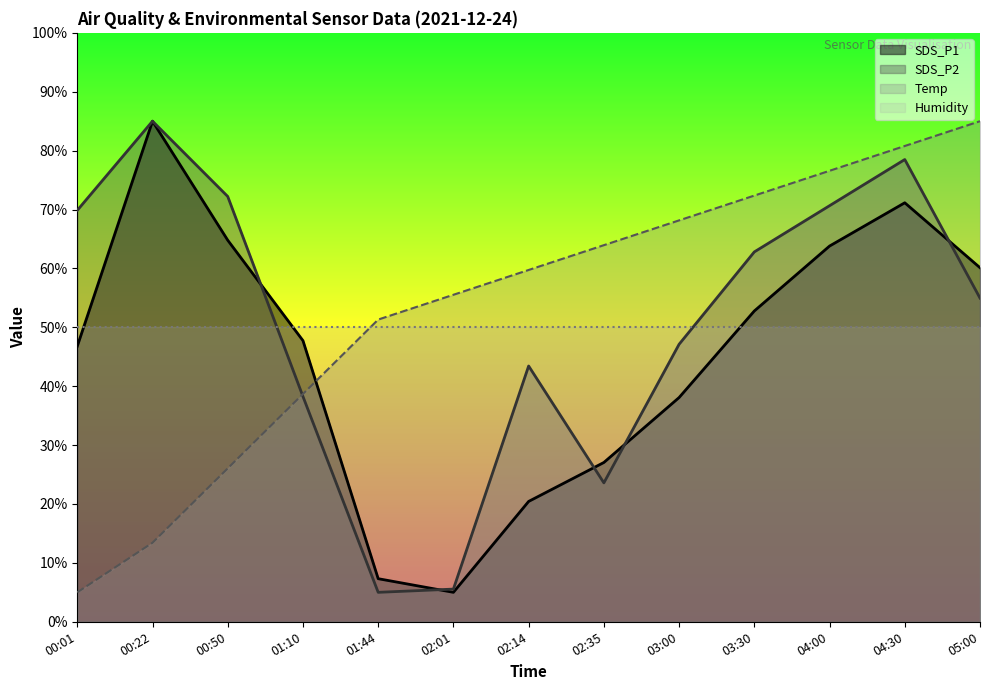

Where is SDS_P1 nearest to the value 45?

00:01